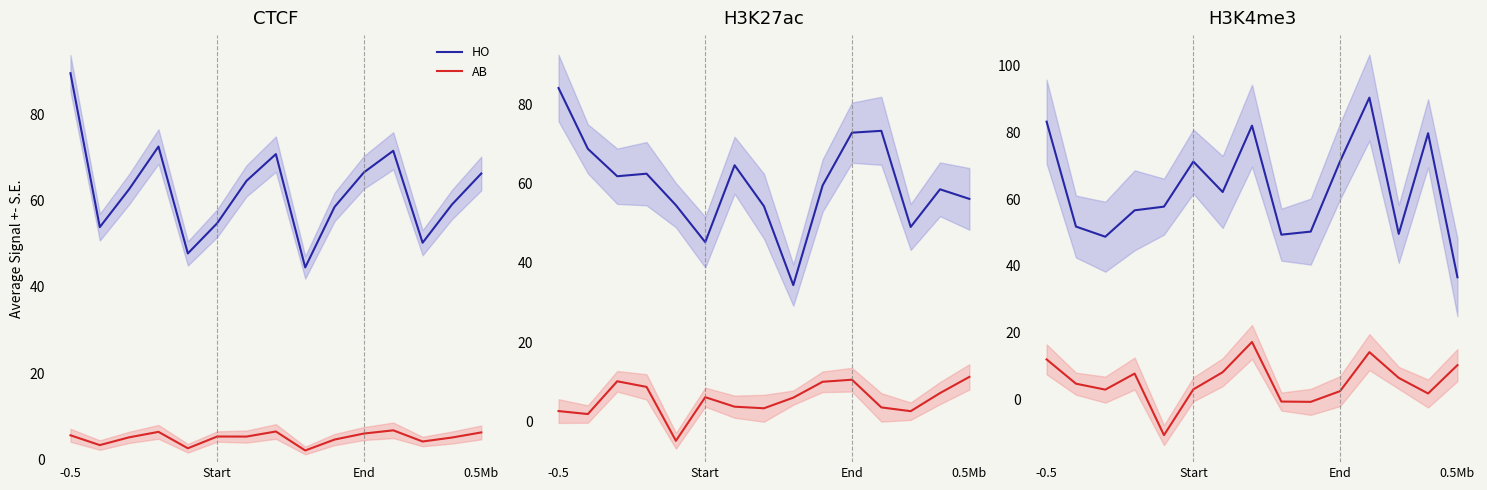

Which series has the widest spread of values?

HO